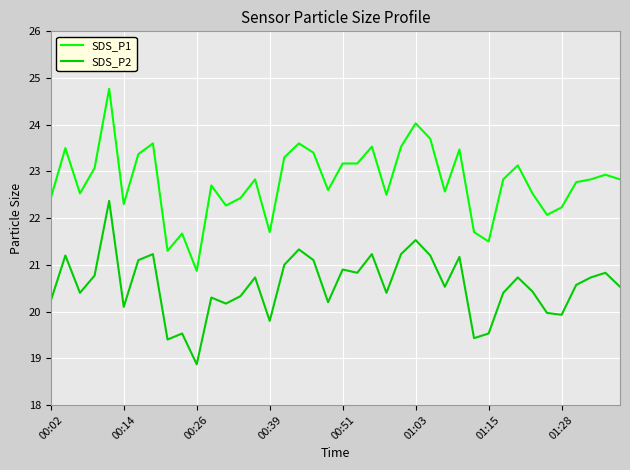

What is the highest value of the SDS_P2 series?

22.4